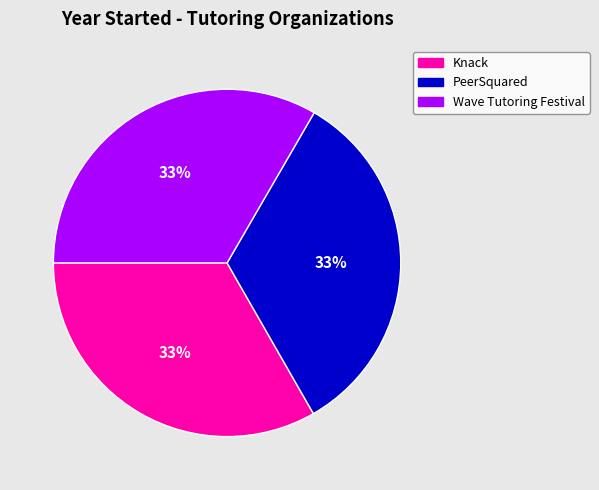

Combined, do Wave Tutoring Festival and PeerSquared account for over 50%?

Yes